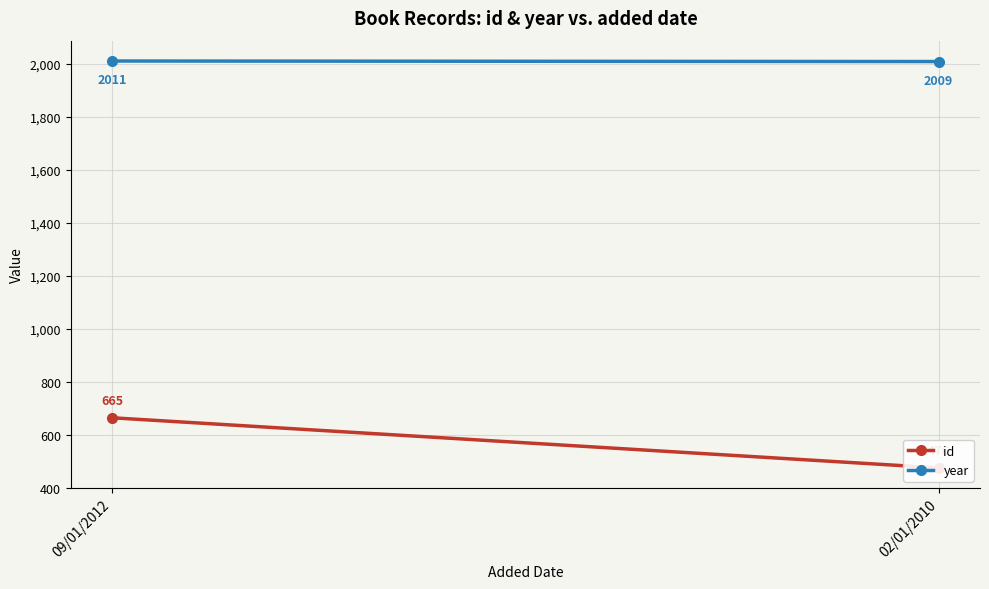

At which label is id closest to 570?

02/01/2010